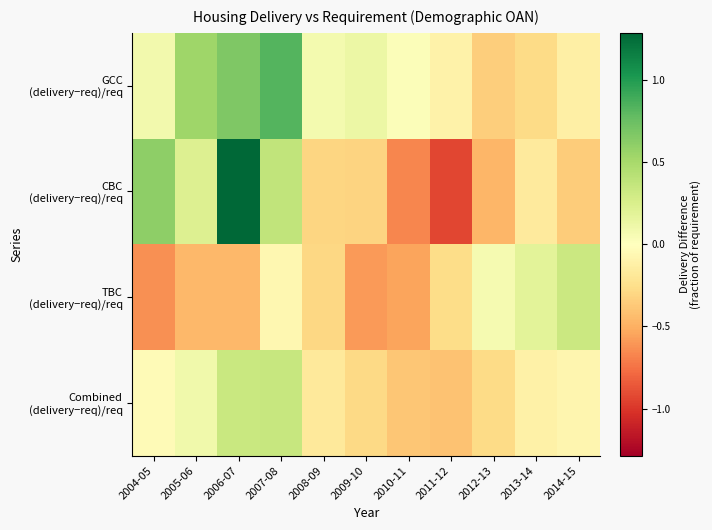

What is the total value across all series at 2006-07?

1.8